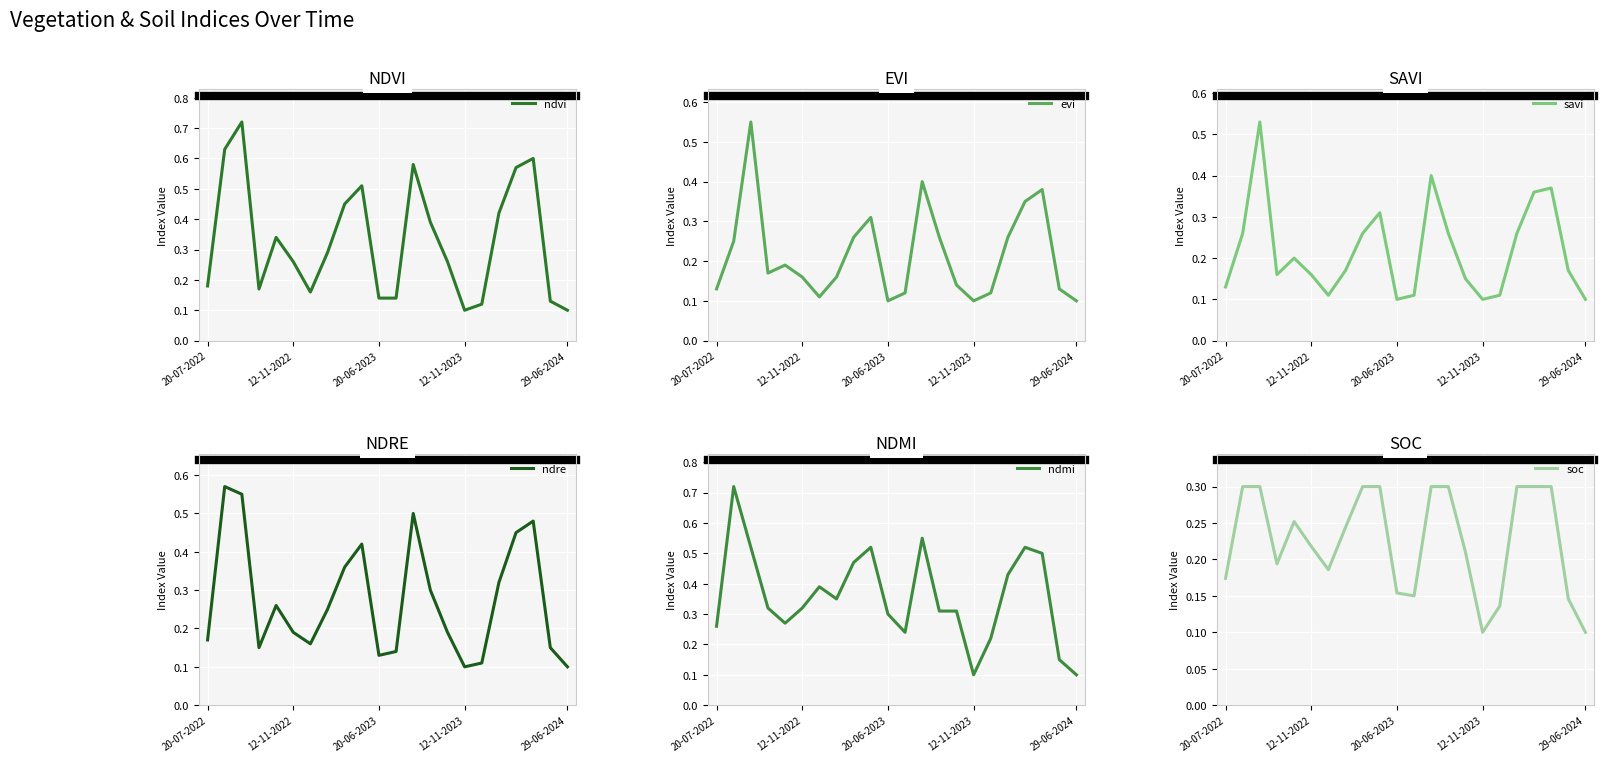

What is the greatest value displayed?

0.7